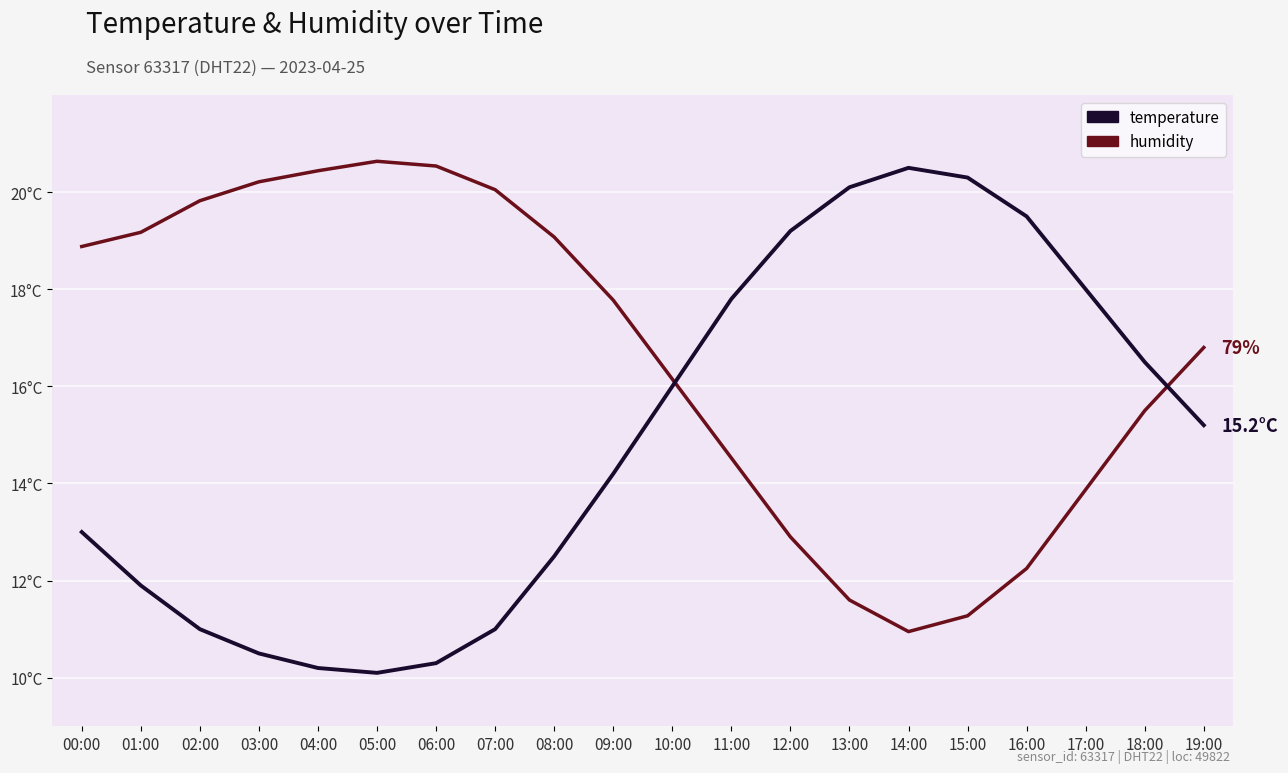

What is the total value across all series at 16:00?

31.8